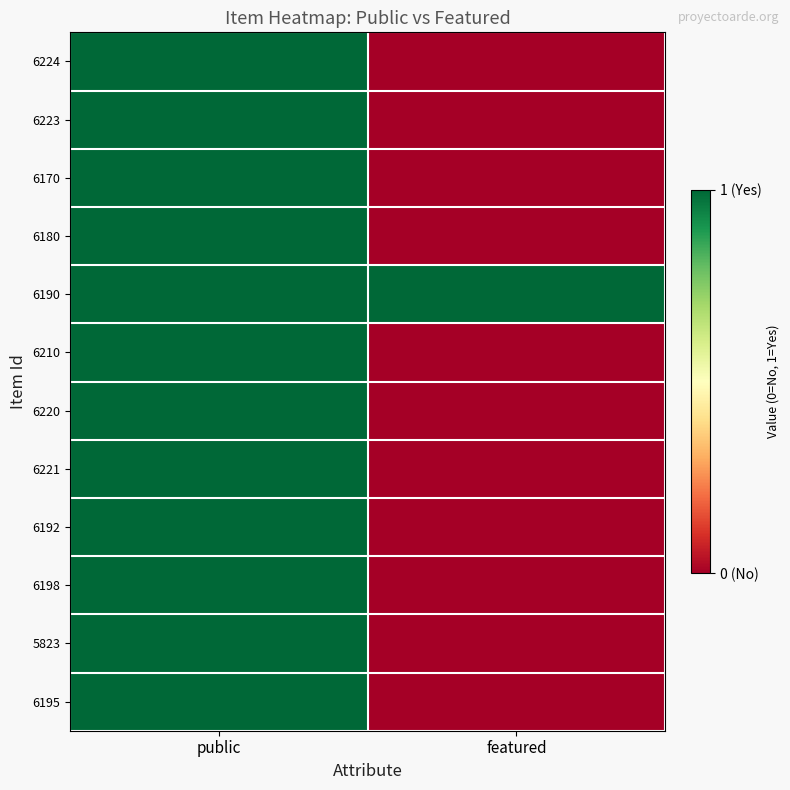

Reading right to left, transcribe all the data shown in this chart.

6224: featured=0	public=1
6223: featured=0	public=1
6170: featured=0	public=1
6180: featured=0	public=1
6190: featured=1	public=1
6210: featured=0	public=1
6220: featured=0	public=1
6221: featured=0	public=1
6192: featured=0	public=1
6198: featured=0	public=1
5823: featured=0	public=1
6195: featured=0	public=1